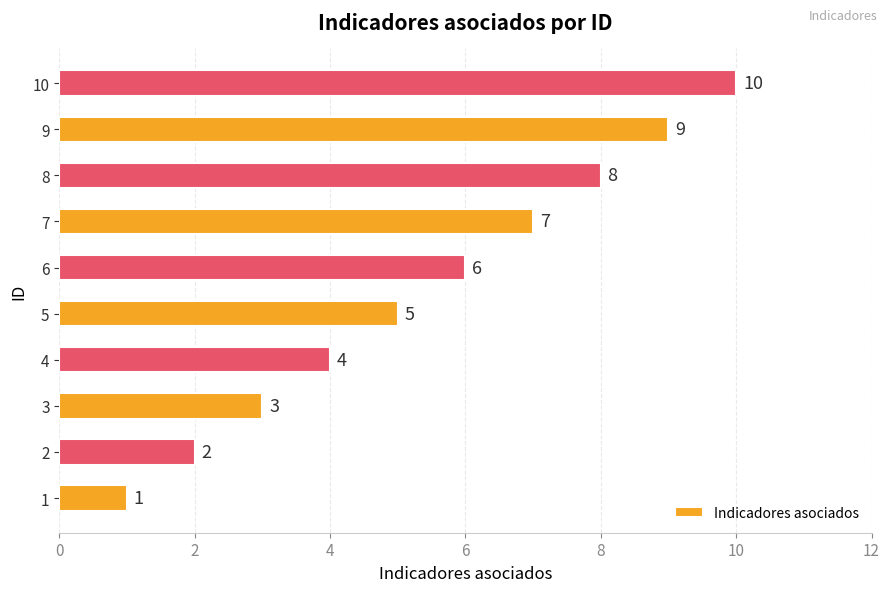

Which has a higher value, 9 or 10?

10